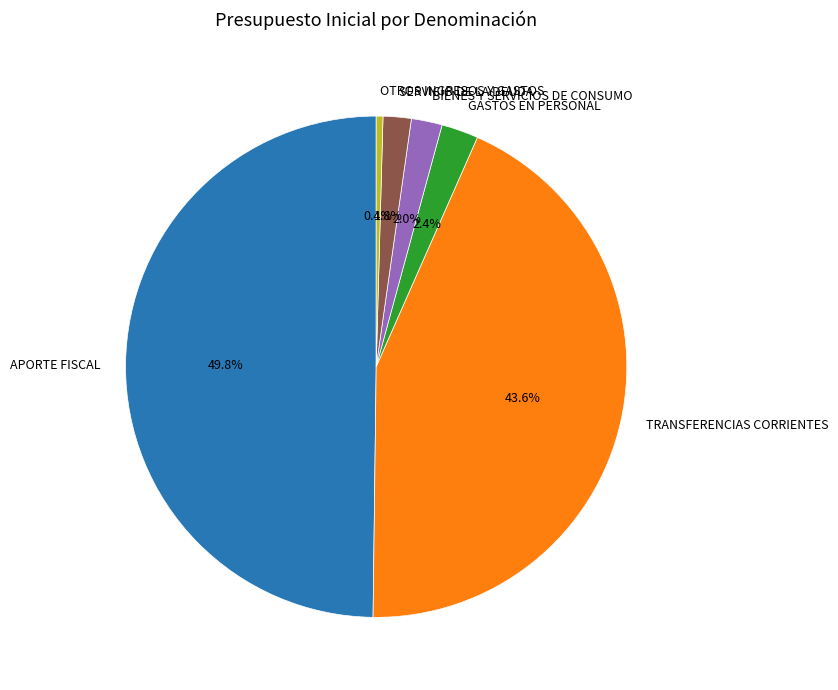

What percentage is the APORTE FISCAL slice, to the nearest percent?

50%